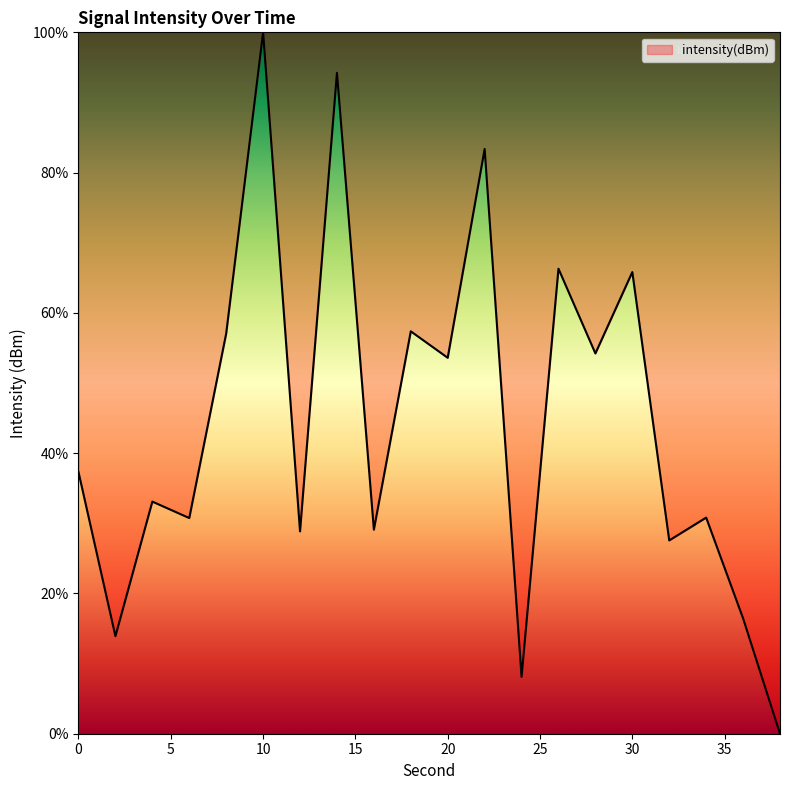

What is the difference between the maximum and minimum values?

100.0